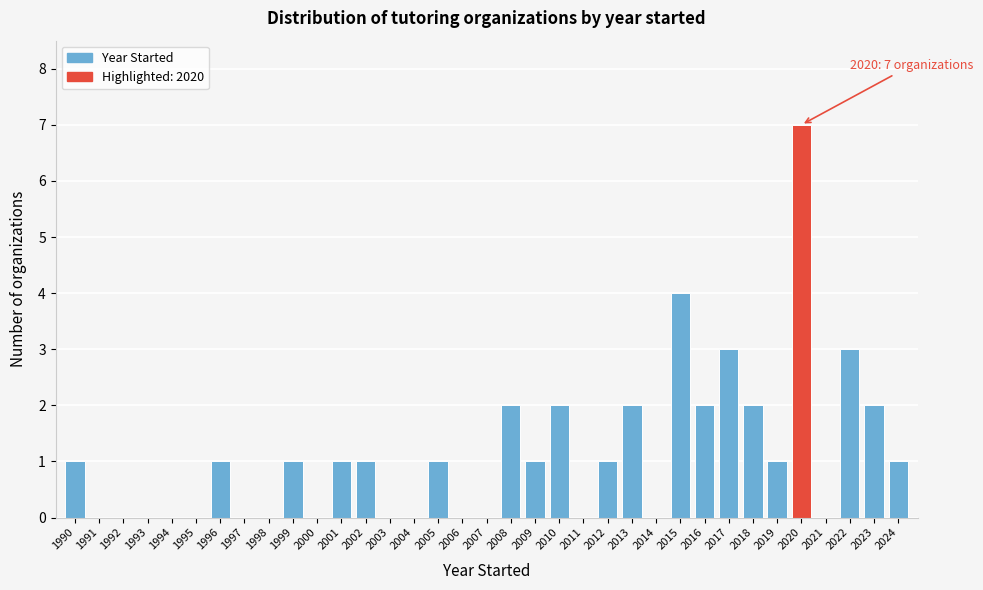

The value at 2014 is -4. True or false?

False